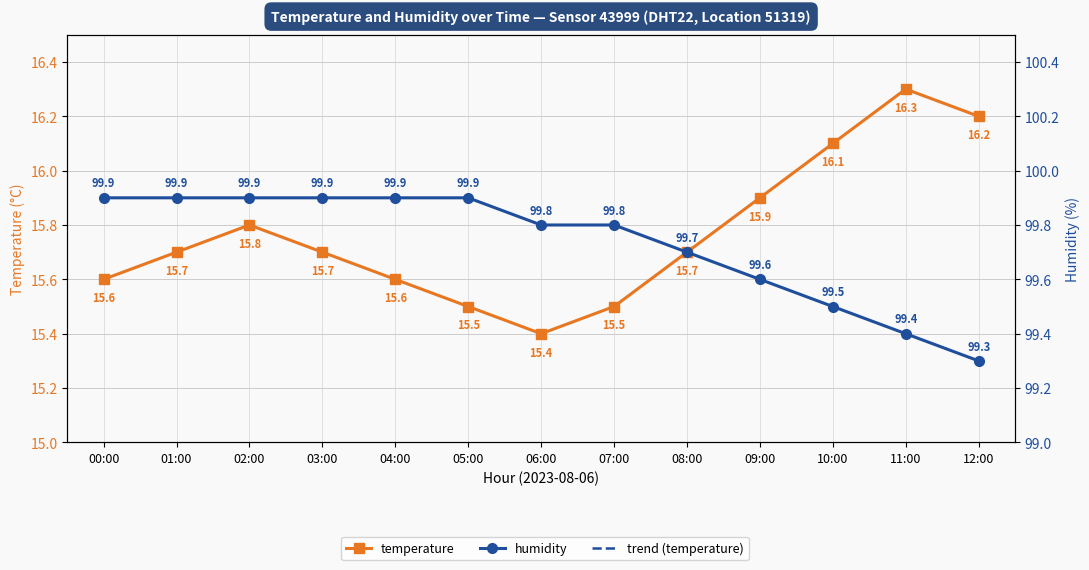

Reading left to right, list all the values displayed in this chart.

temperature: 00:00=15.6	01:00=15.7	02:00=15.8	03:00=15.7	04:00=15.6	05:00=15.5	06:00=15.4	07:00=15.5	08:00=15.7	09:00=15.9	10:00=16.1	11:00=16.3	12:00=16.2
humidity: 00:00=99.9	01:00=99.9	02:00=99.9	03:00=99.9	04:00=99.9	05:00=99.9	06:00=99.8	07:00=99.8	08:00=99.7	09:00=99.6	10:00=99.5	11:00=99.4	12:00=99.3
trend (temperature): 00:00=15.6	01:00=15.6	02:00=15.7	03:00=15.7	04:00=15.7	05:00=15.6	06:00=15.6	07:00=15.6	08:00=15.6	09:00=15.7	10:00=15.8	11:00=16.0	12:00=16.0